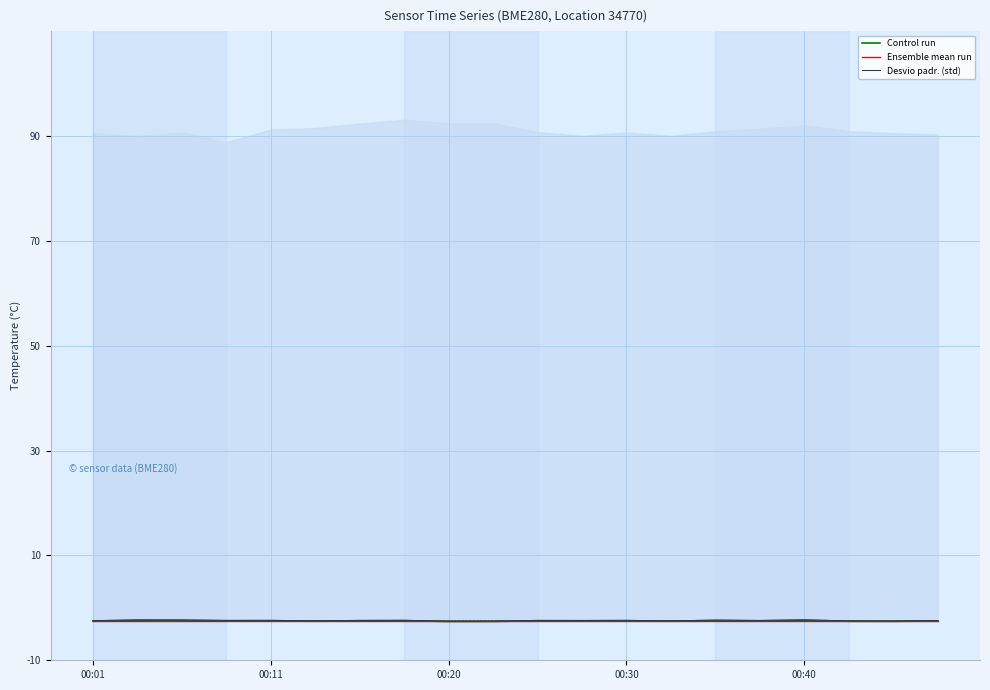

List the series in order of their peak value, highest first.

Desvio padr. (std), Control run, Ensemble mean run